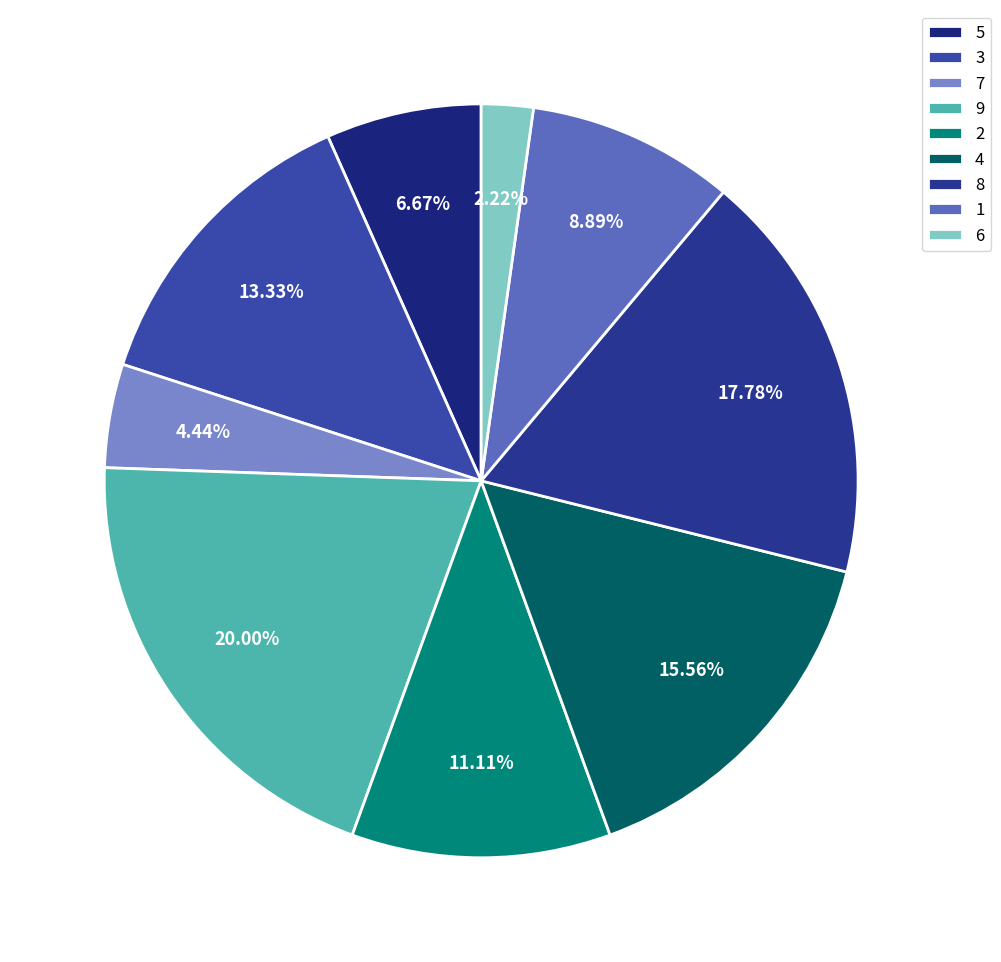

Does any single category account for the majority?

No